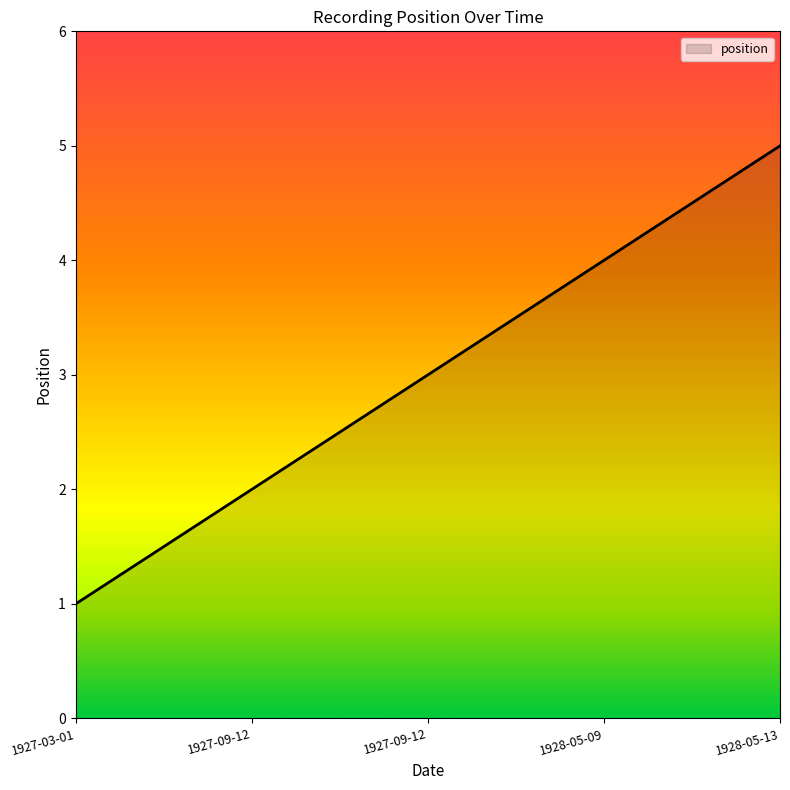

Count the number of categories in the chart.

5